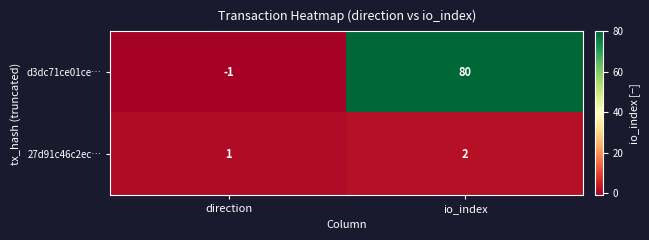

At which label does 27d91c46c2ec… reach its peak?

io_index